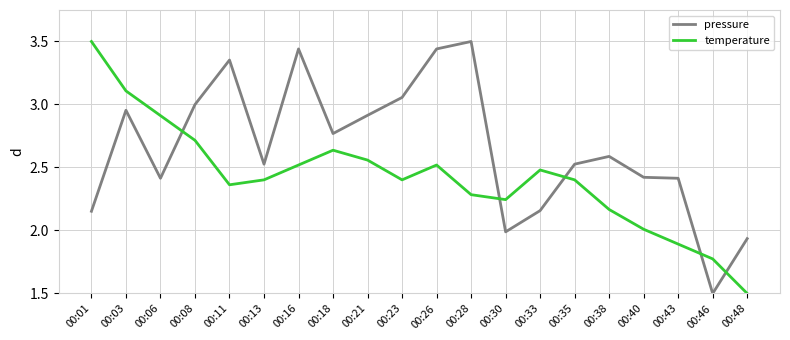

What is the difference between the highest and lowest values at 00:21?

0.4